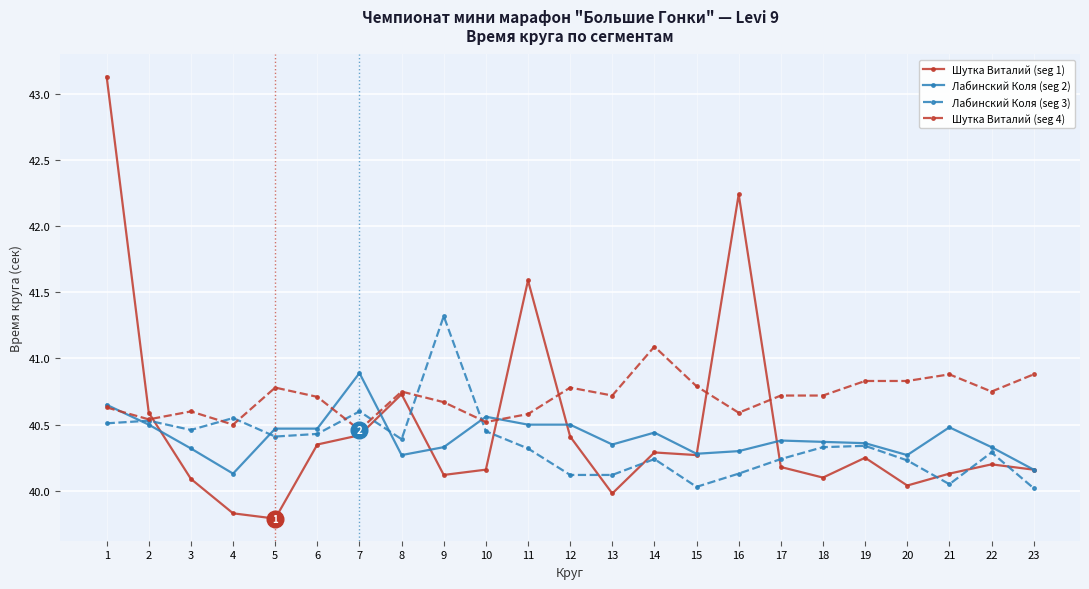

True or false: Шутка Виталий (seg 4) has a value of 40.8 at 22.

True